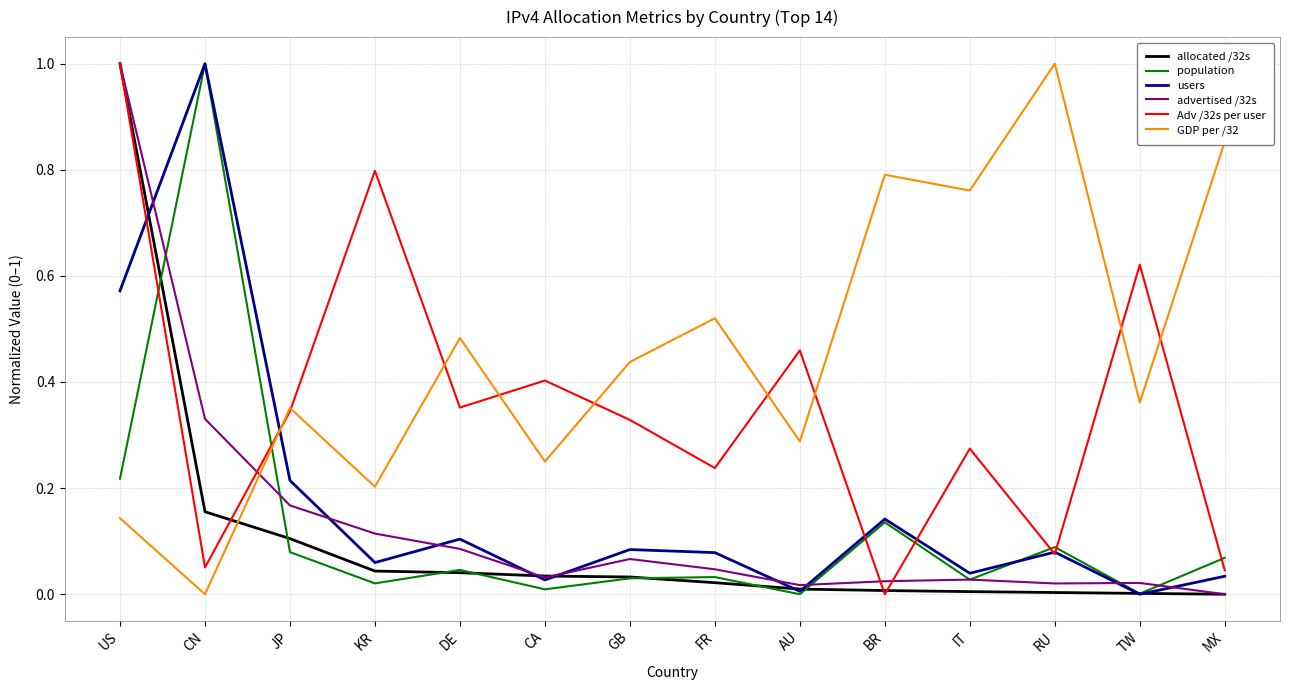

What position from the right is JP?

12